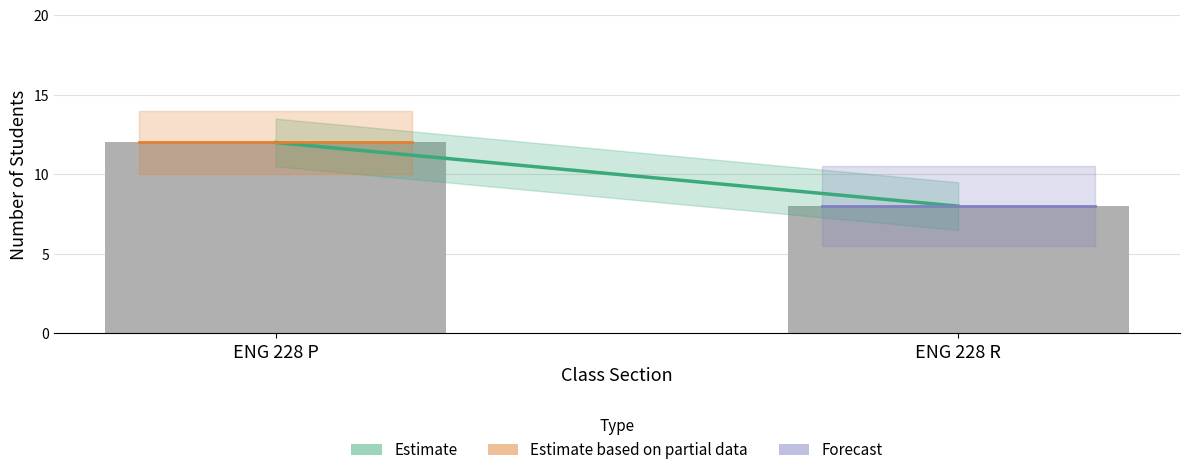

What is the maximum value shown in the chart?

12